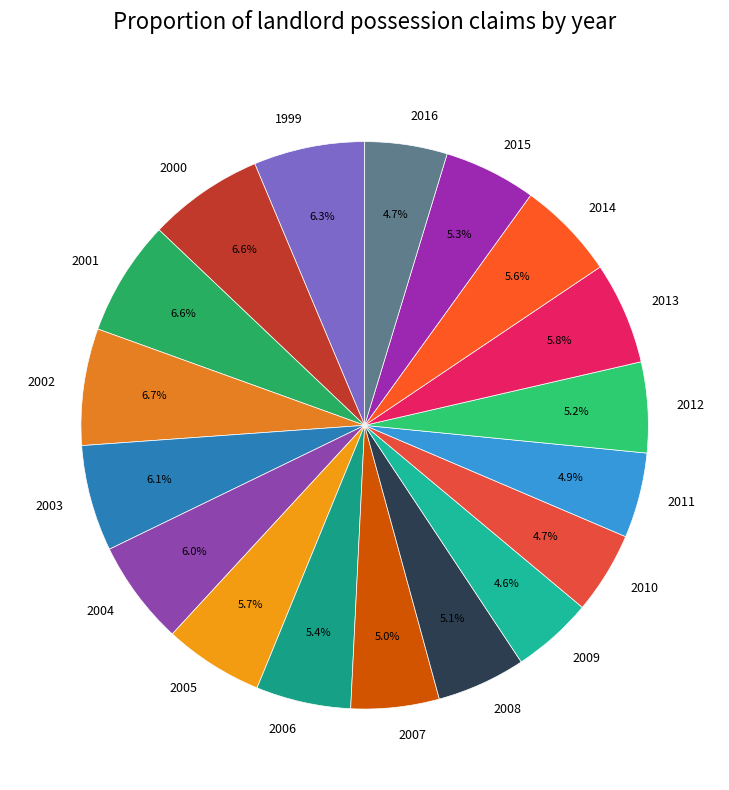

Approximately how many times larger is the value at 1999 compared to 2014?

1.1